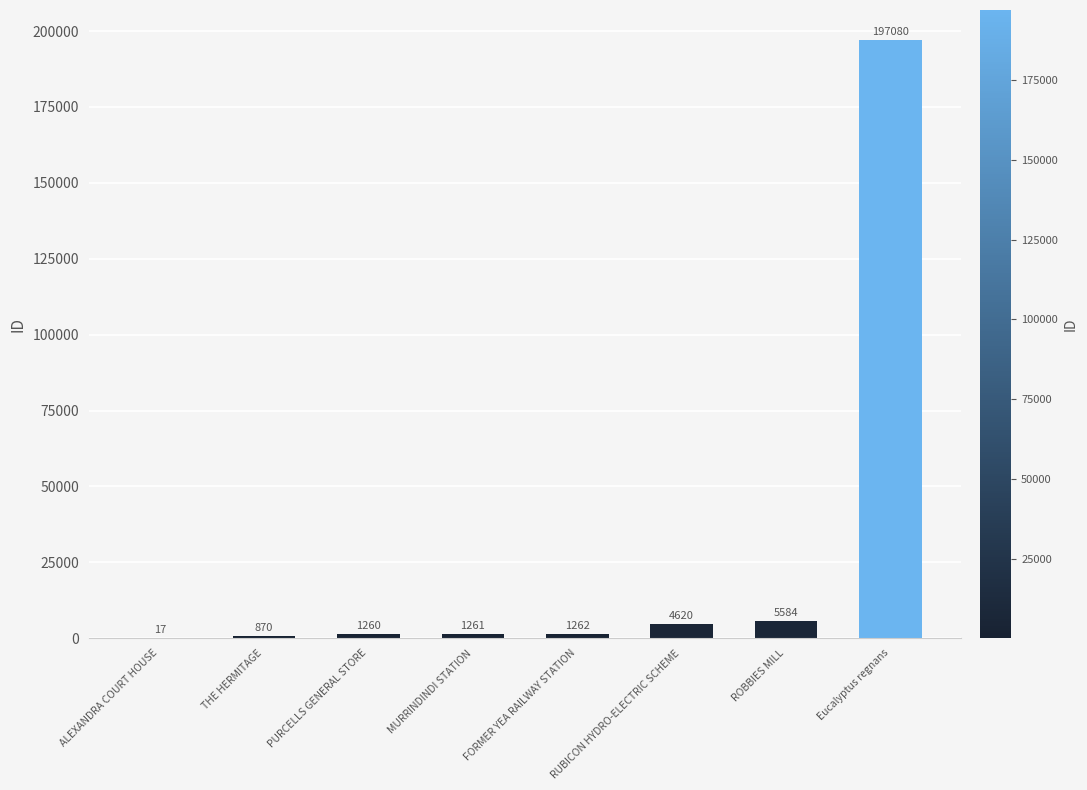

Where is the data nearest to the value 98548?

ROBBIES MILL